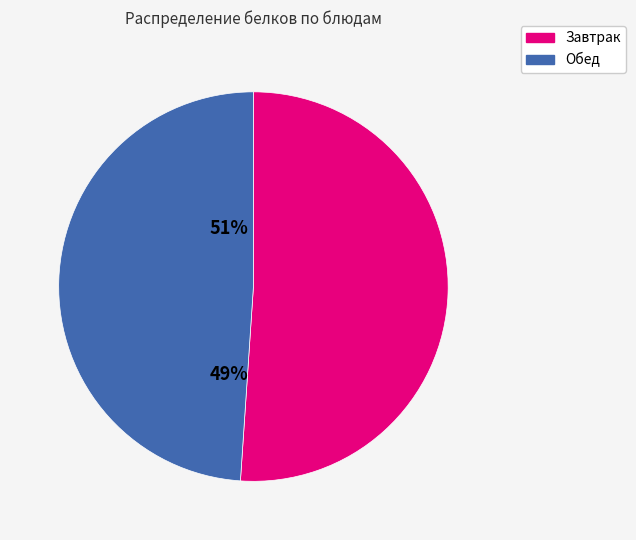

Is there a majority slice in this chart?

Yes